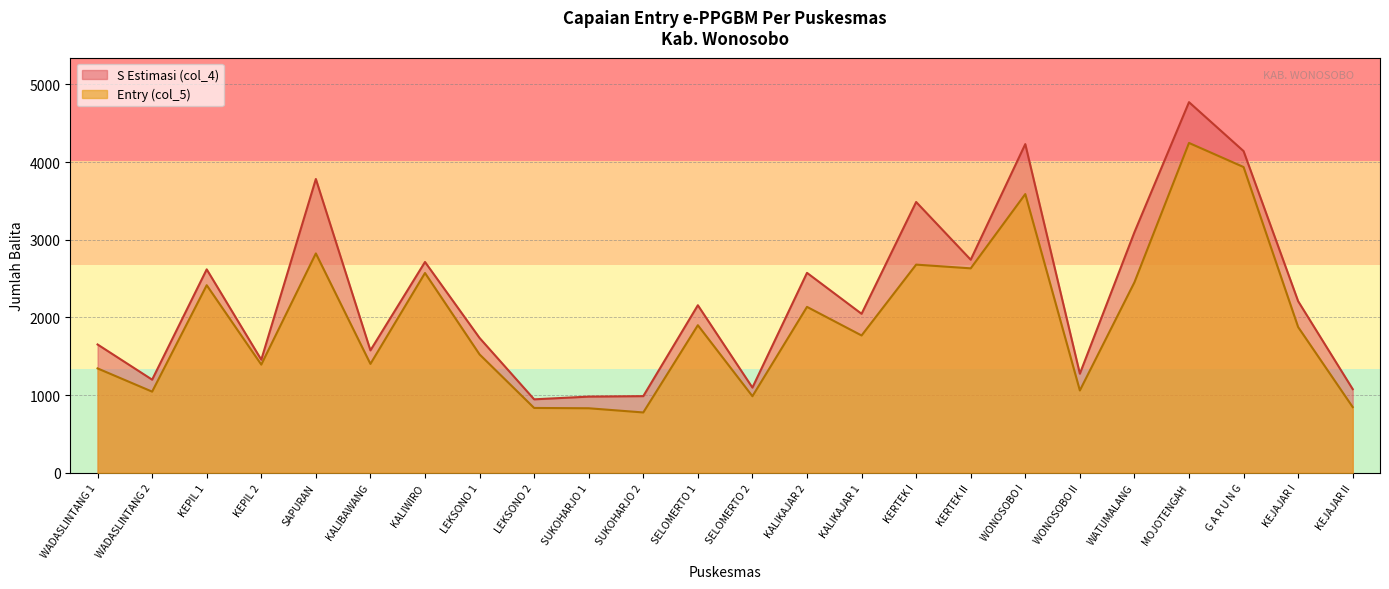

Does the chart display data point markers on the line(s)?

No